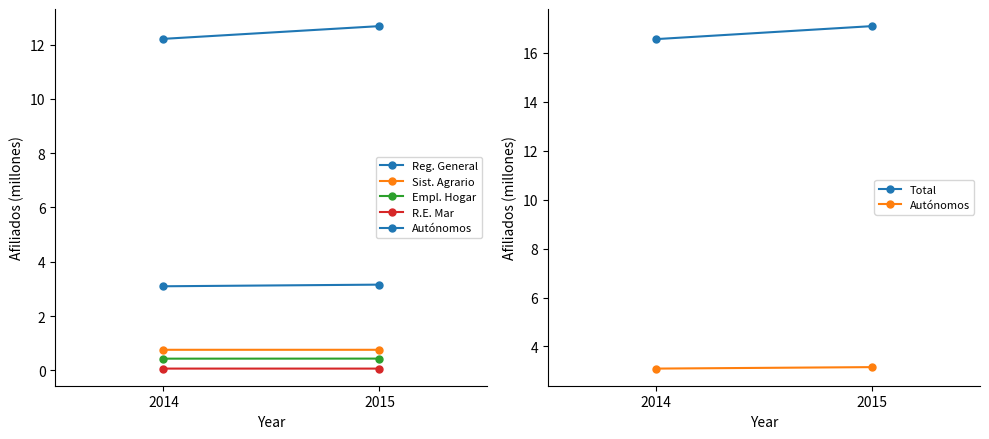

What is the sum of all R.E. Mar values?

0.1